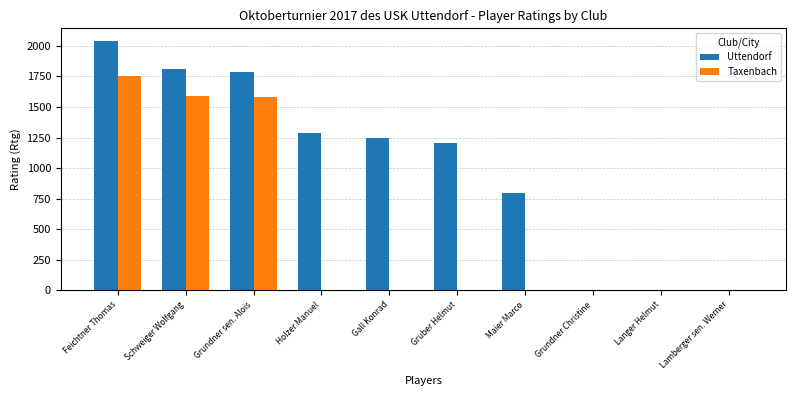

Which series has the largest total across all categories?

Uttendorf